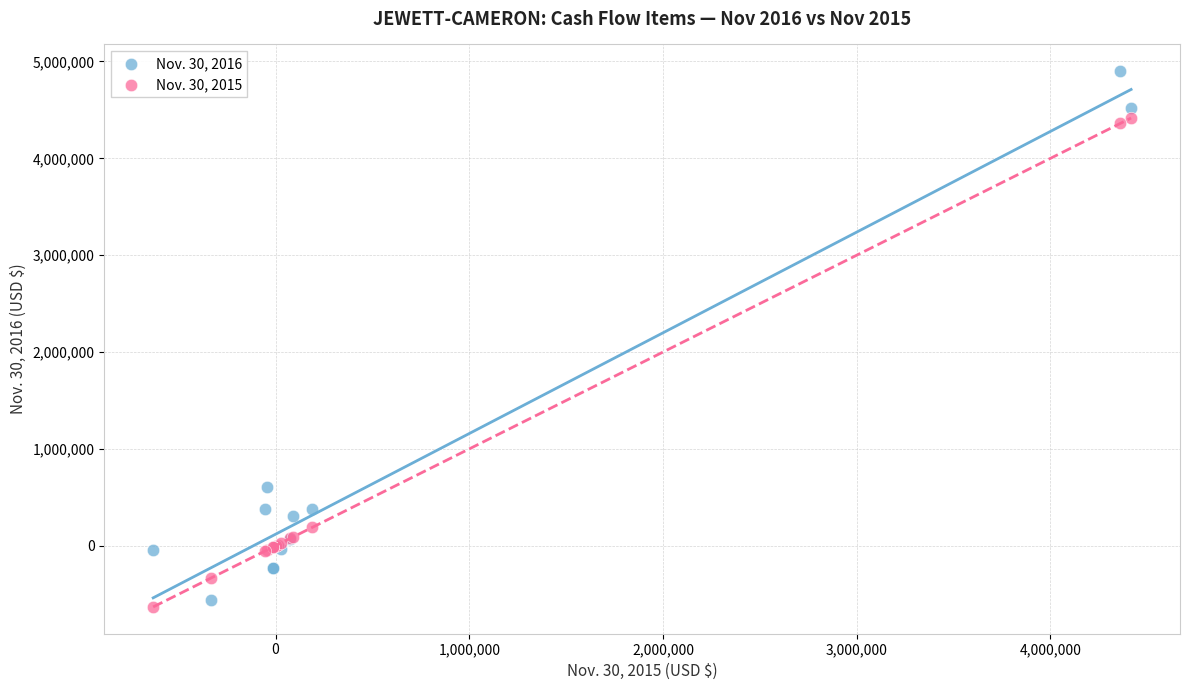

Across all series, what Y value is closest to 2133891?

605062